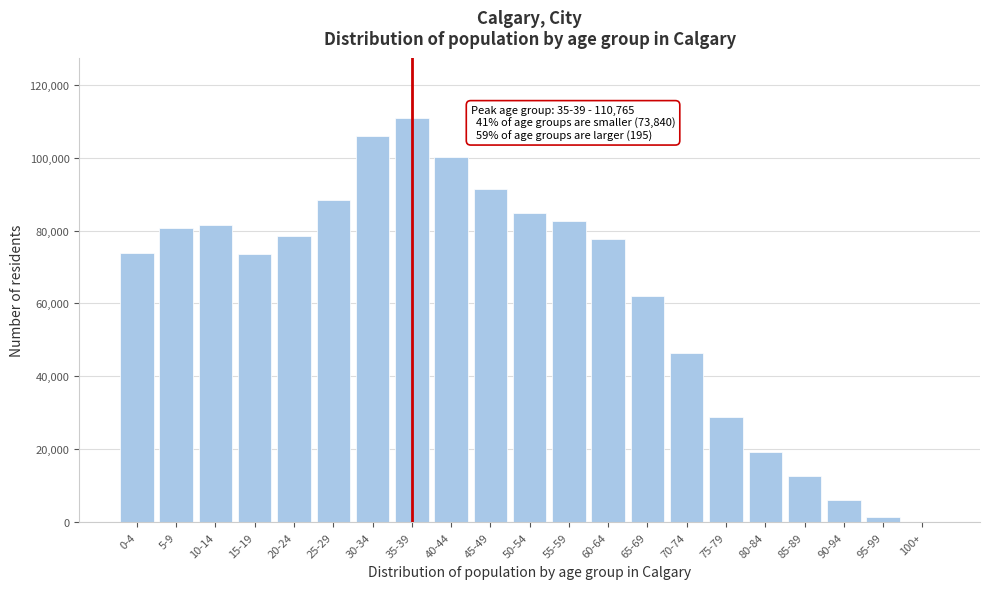

Which category has the highest value across all series?

35-39